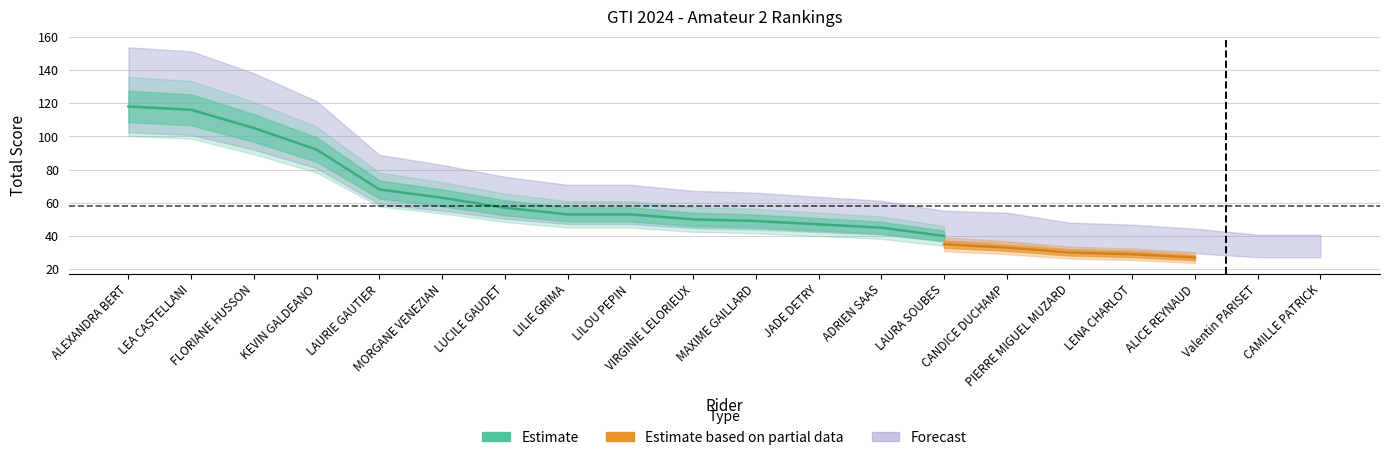

What are all the series names shown in the legend?

Estimate, Estimate based on partial data, Forecast